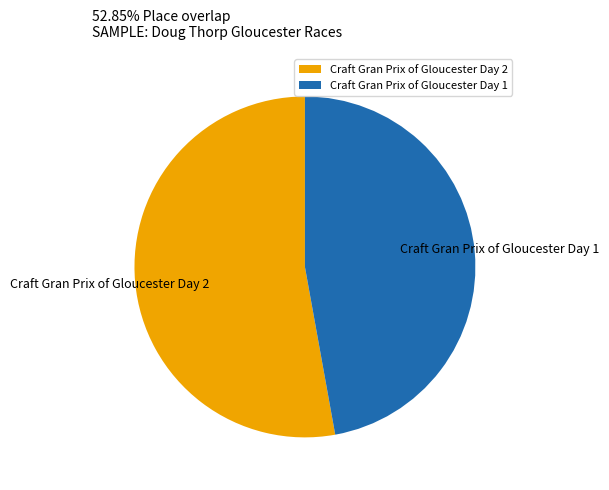

Which has a higher value, Craft Gran Prix of Gloucester Day 1 or Craft Gran Prix of Gloucester Day 2?

Craft Gran Prix of Gloucester Day 2